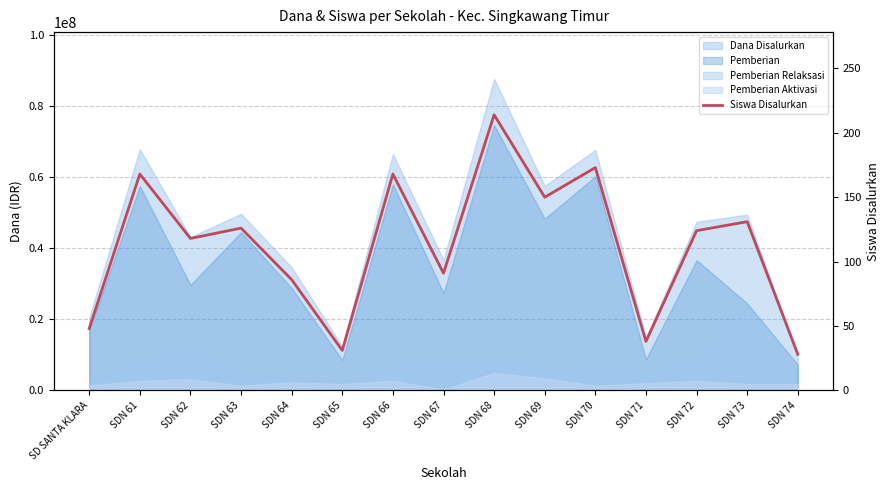

What is the value of the 15th point from the left?

28